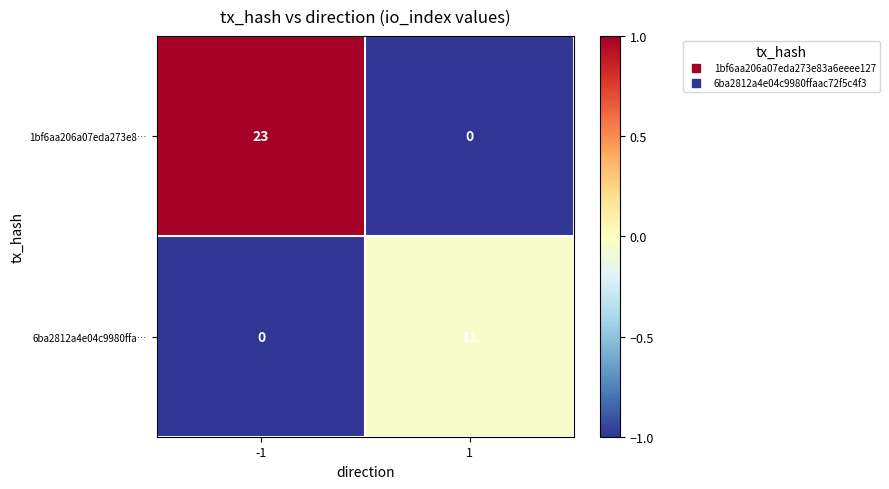

At which category does the chart reach its peak across all series?

-1